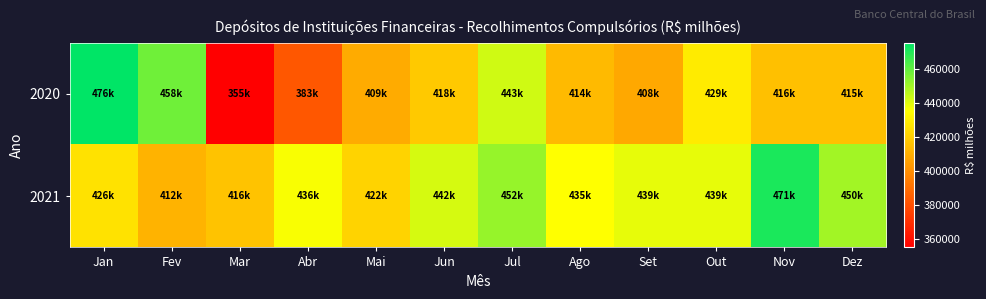

What is the total value across all series at Fev?

869846.2